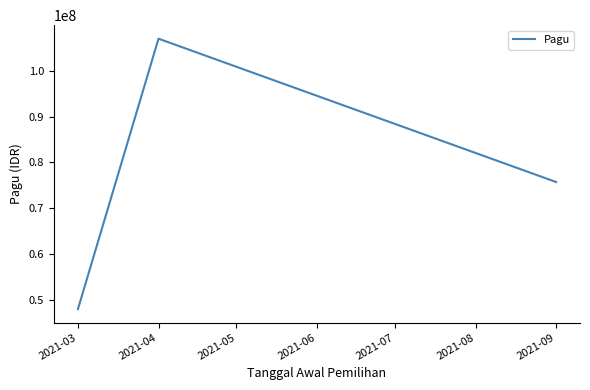

At which label does the data first exceed 75724000?

2021-04